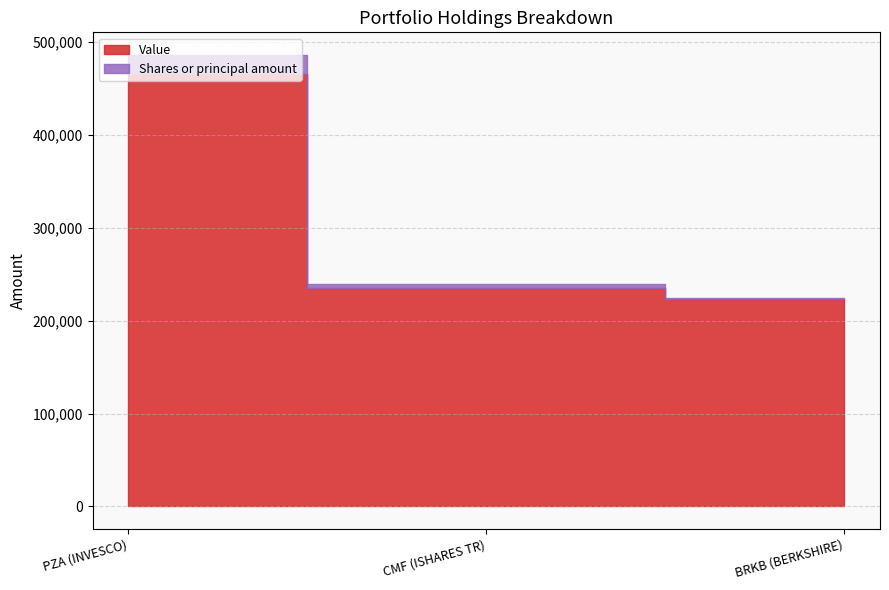

Between CMF (ISHARES TR) and BRKB (BERKSHIRE), which is larger?

CMF (ISHARES TR)